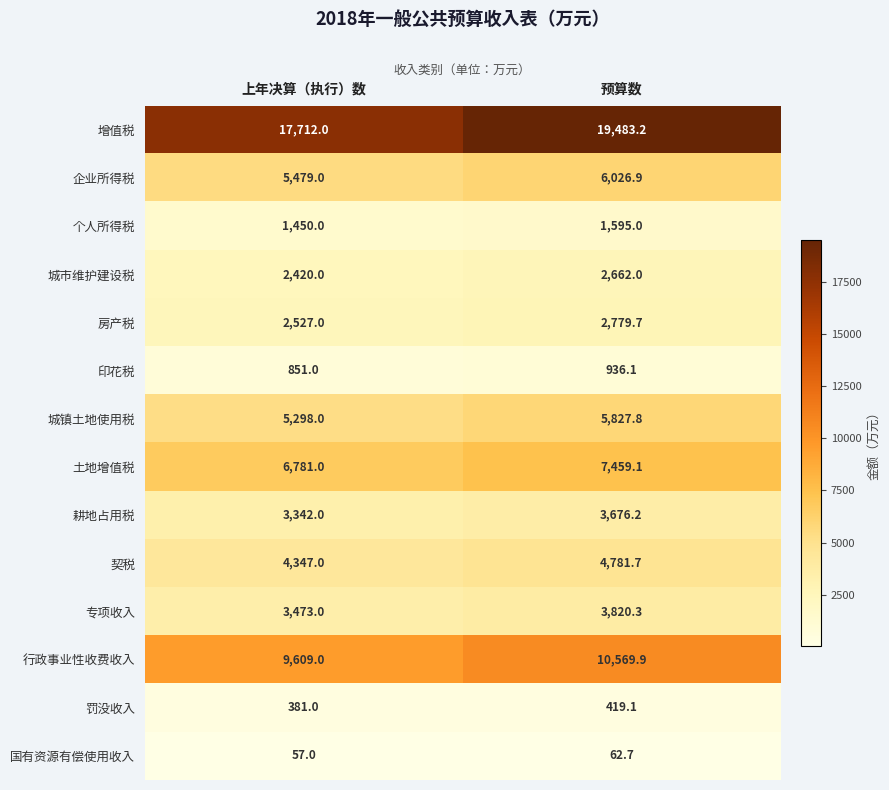

How many distinct data groups are displayed?

14